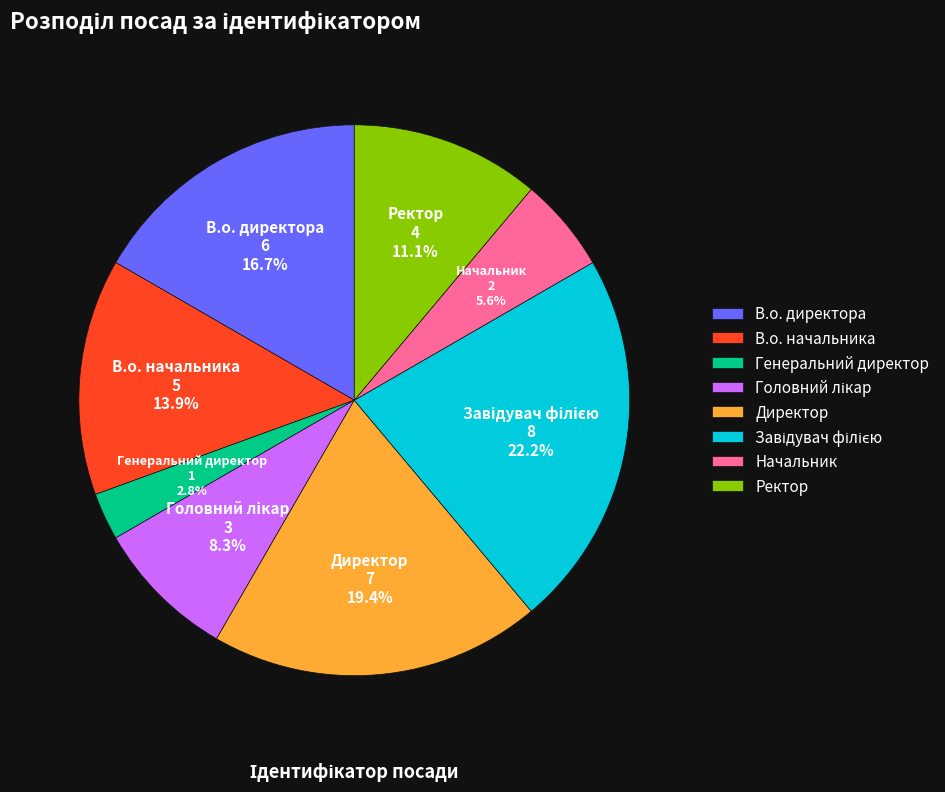

The Директор slice represents 19% of the pie. True or false?

True